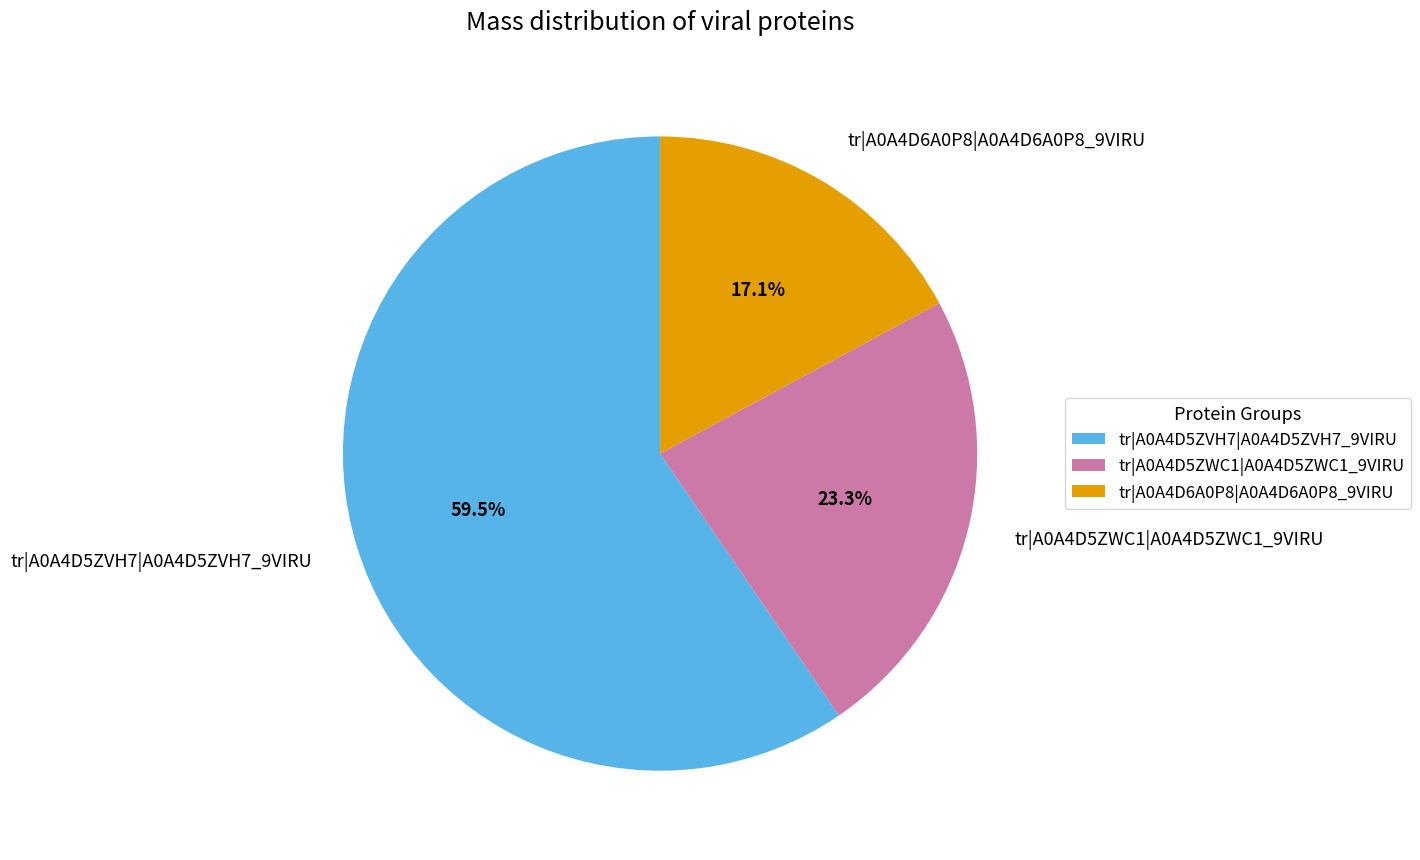

Is there a majority slice in this chart?

Yes